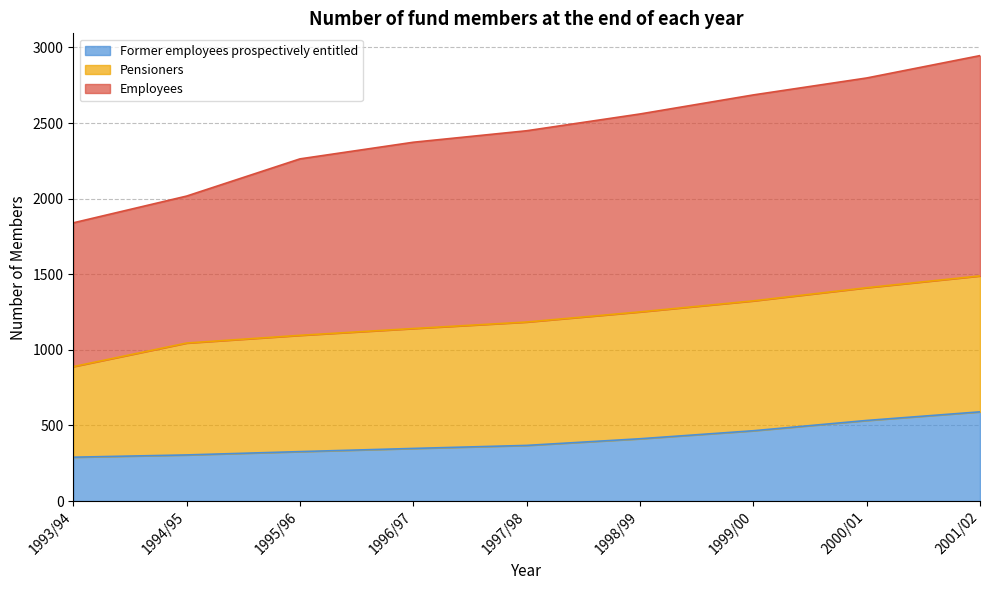

True or false: Employees and Former employees prospectively entitled cross at least once.

False